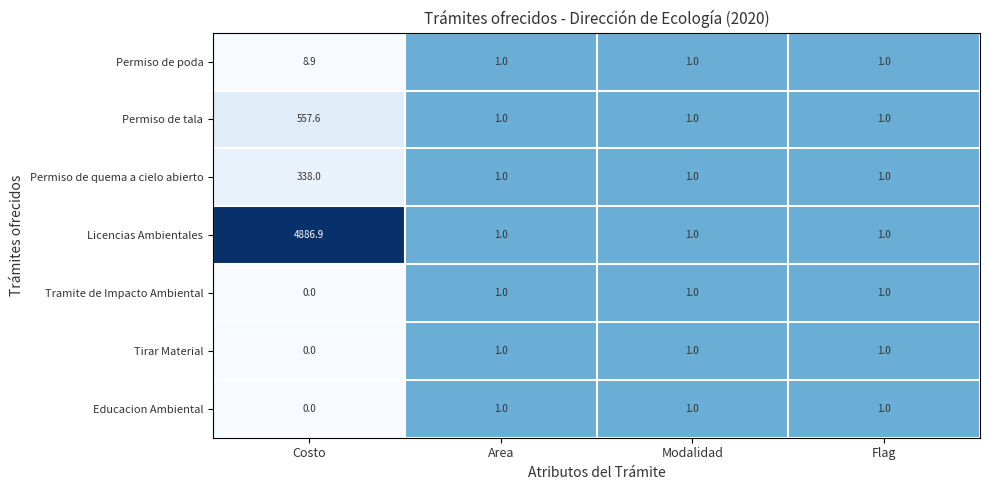

Between Costo and Modalidad, which series saw the biggest shift?

Licencias Ambientales